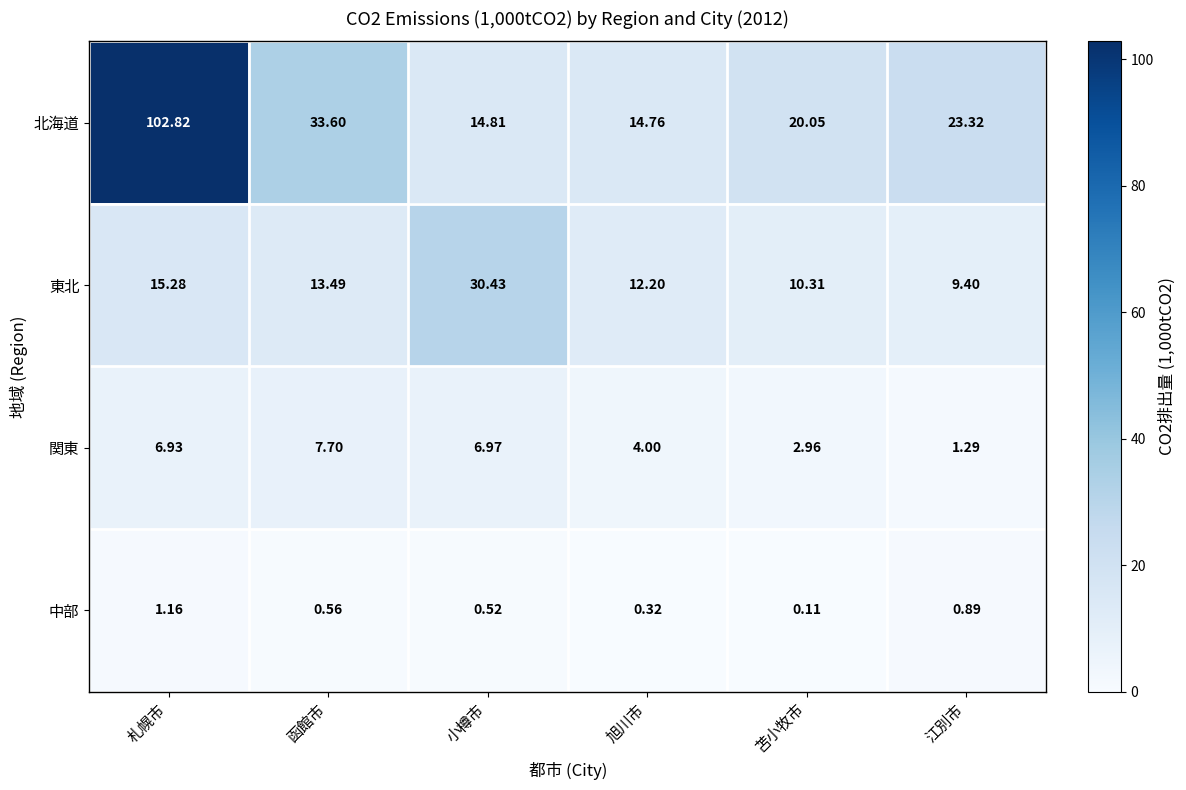

Where does the 東北 series first go above 13?

札幌市